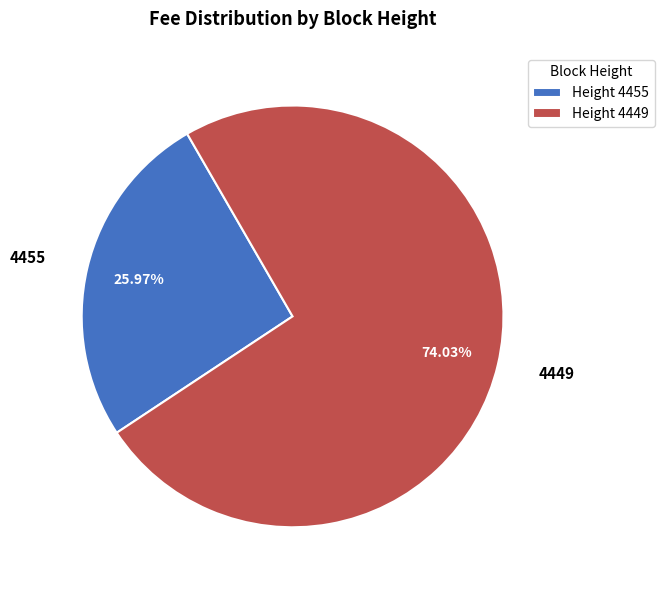

Is there a majority slice in this chart?

Yes